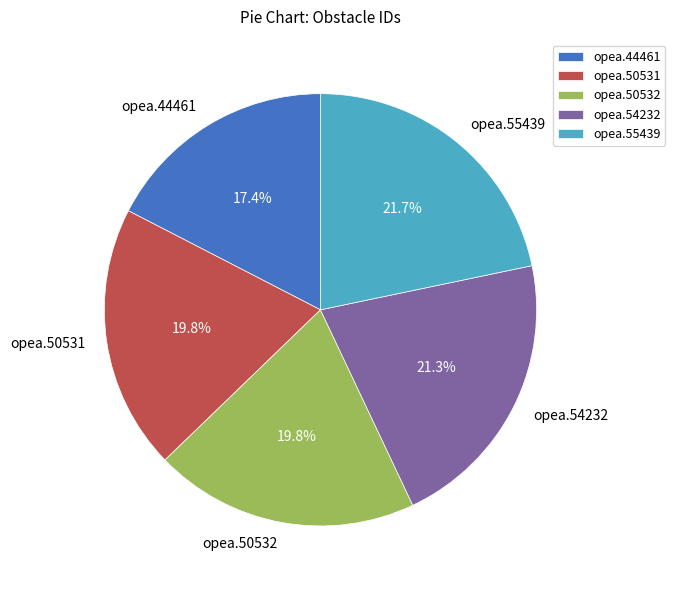

How many slices are in this pie chart?

5